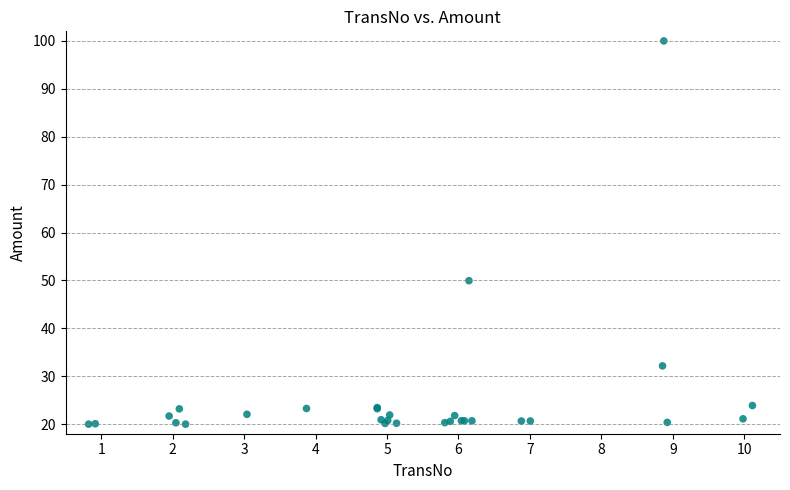

What Y value in the scatter plot is closest to 60?

49.9